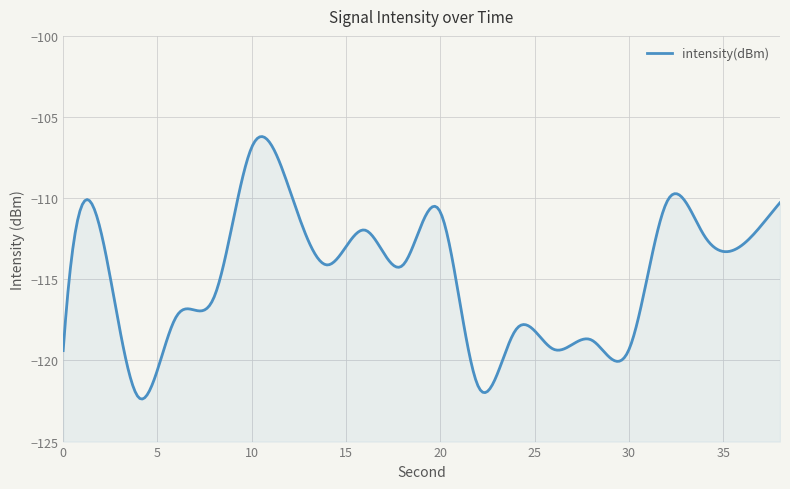

Which label corresponds to the largest value in the chart?

10